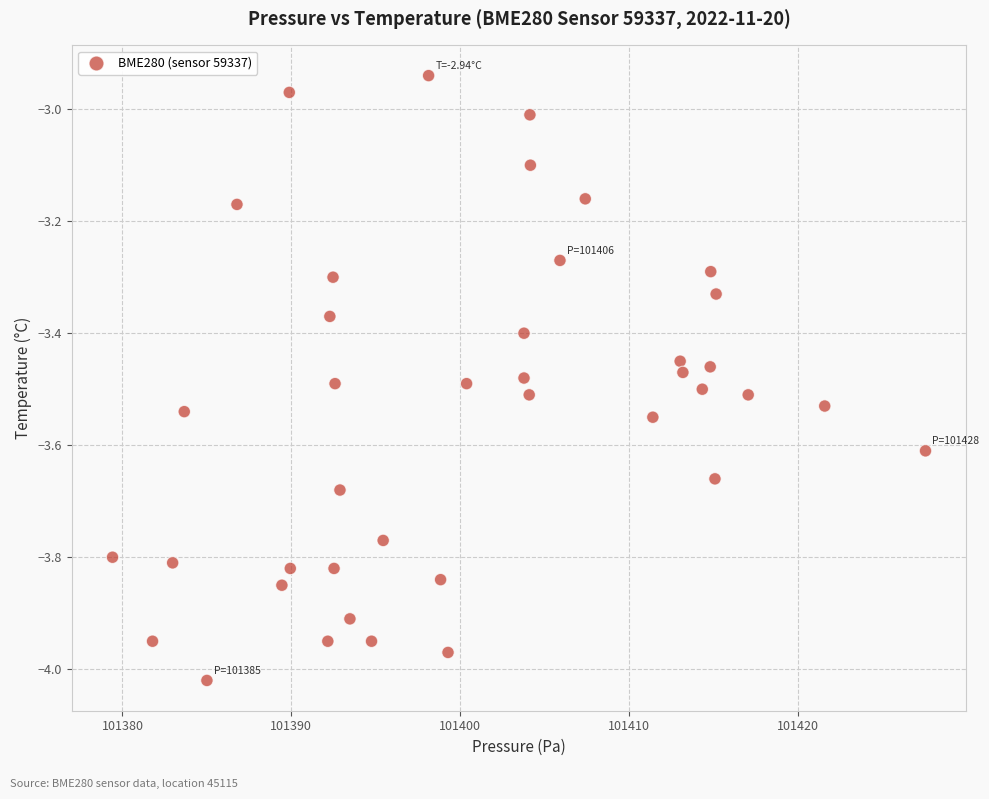

What is the range of X values (max minus min)?

48.1